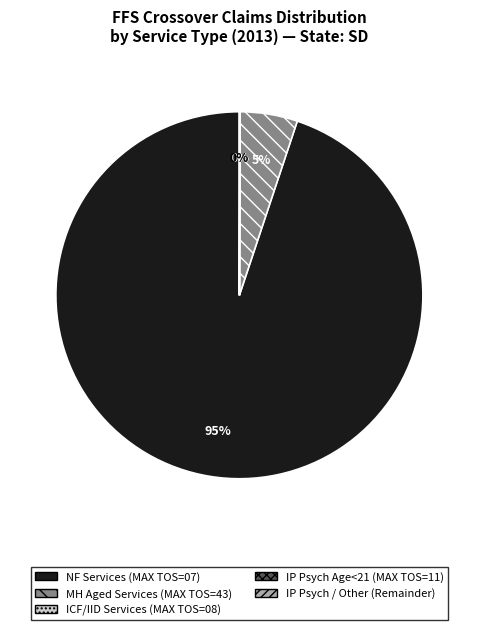

Does any single category account for the majority?

Yes